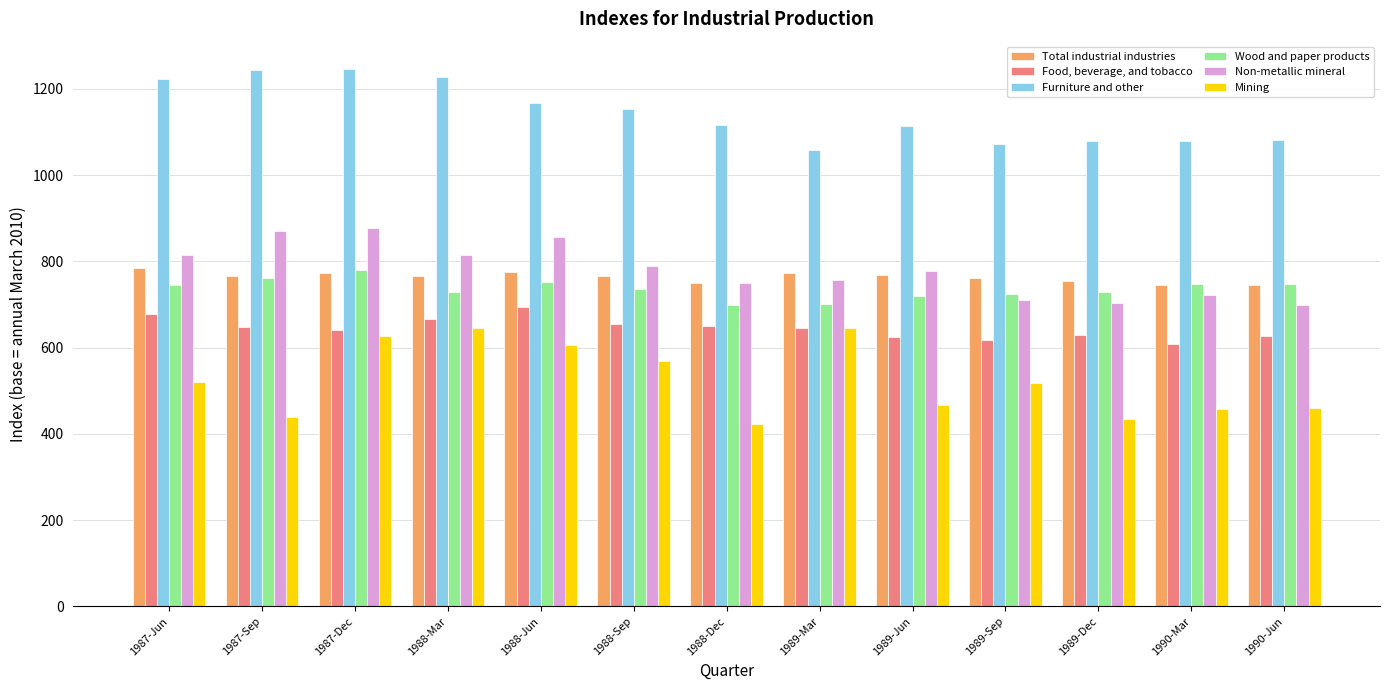

What is the difference between the maximum and minimum values in the Wood and paper products series?

80.9